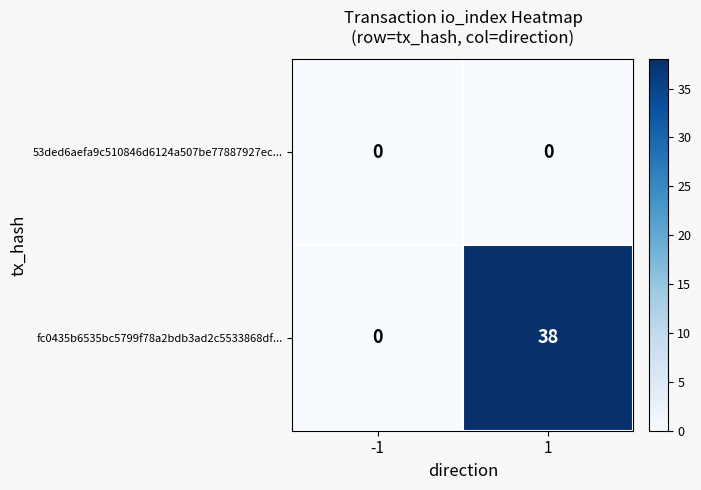

Is it true that 53ded6aefa9c510846d6124a507be77887927ec... equals 0 at -1?

True